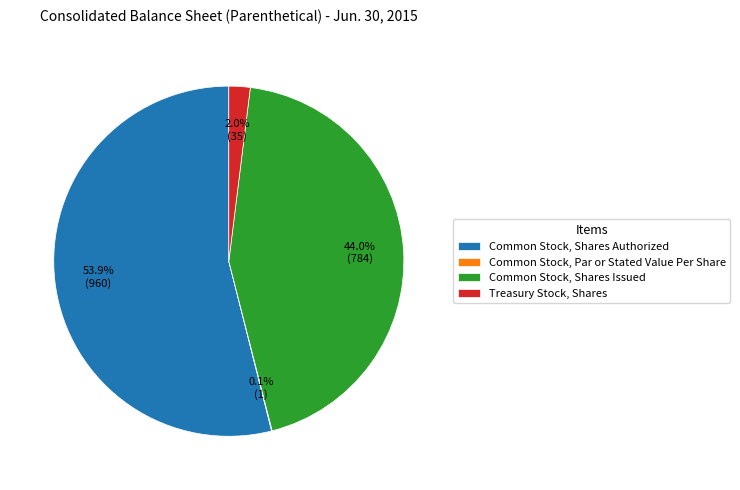

What is the largest slice in the pie chart?

Common Stock, Shares Authorized